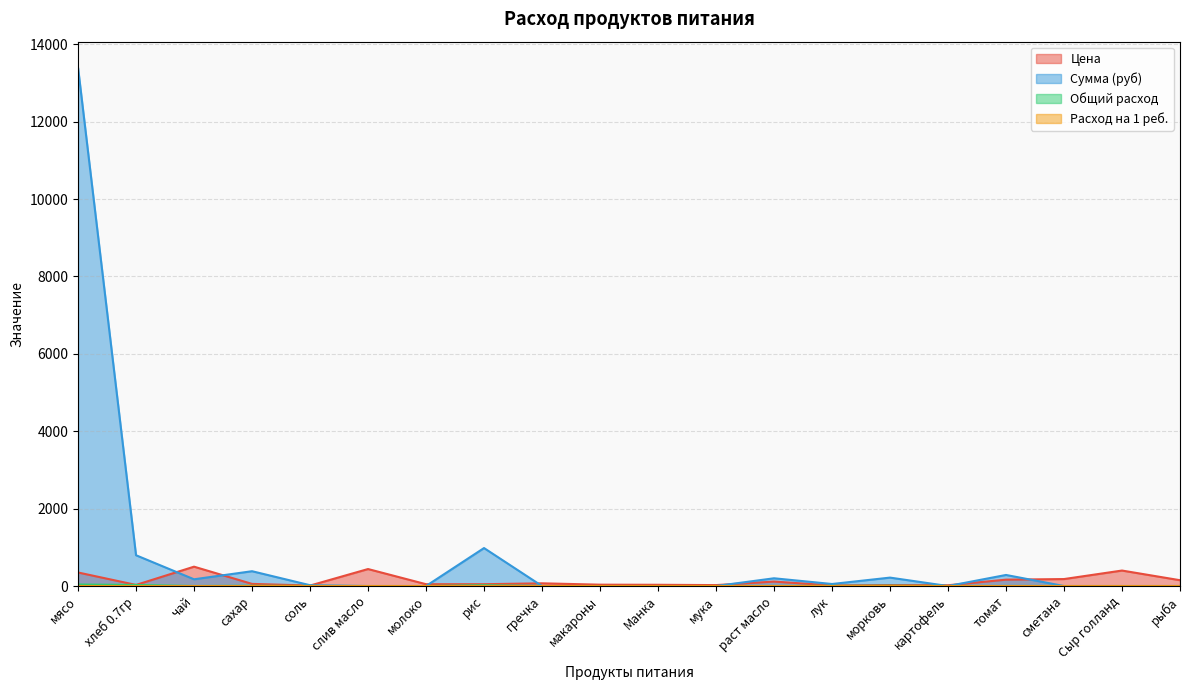

What is the difference between the highest and lowest values at морковь?

217.5